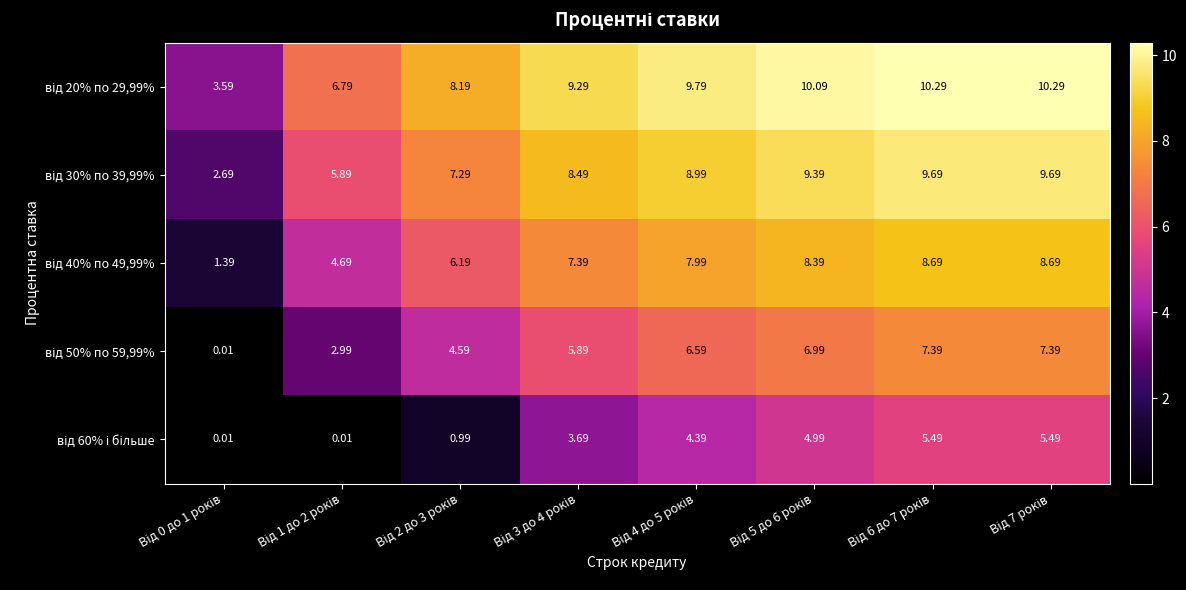

Count the number of categories in the chart.

8